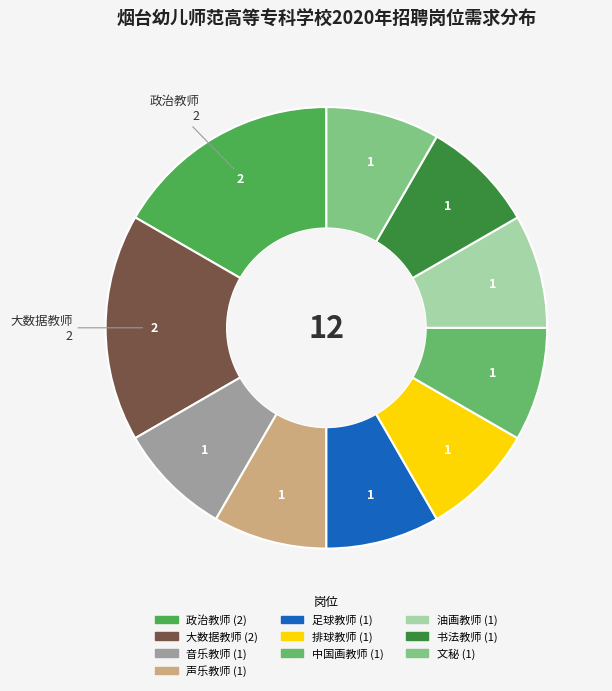

Count the number of slices in the pie.

10